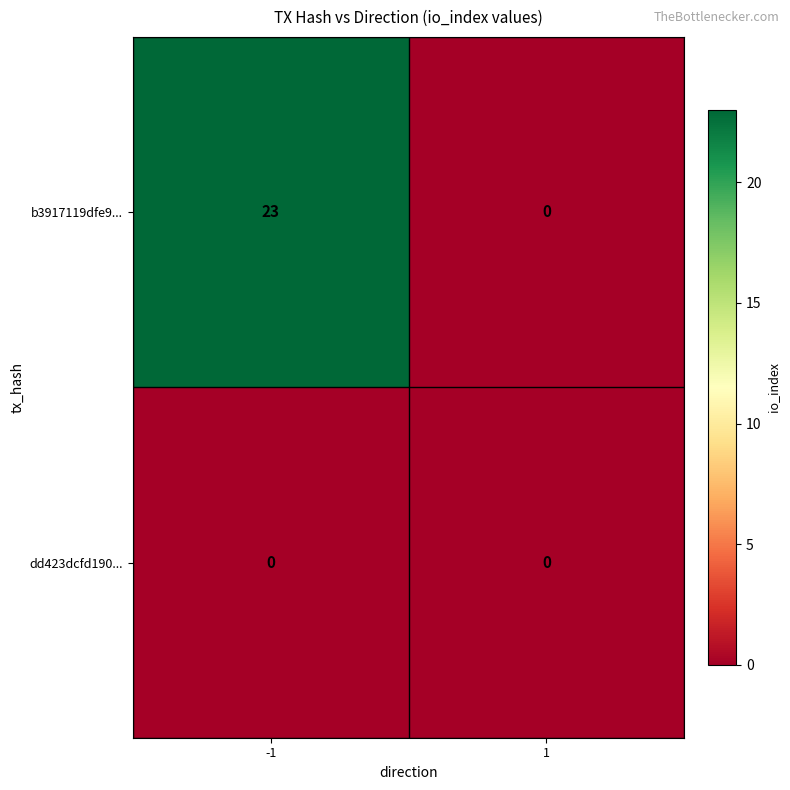

True or false: dd423dcfd190... has a value of 0 at -1.

True